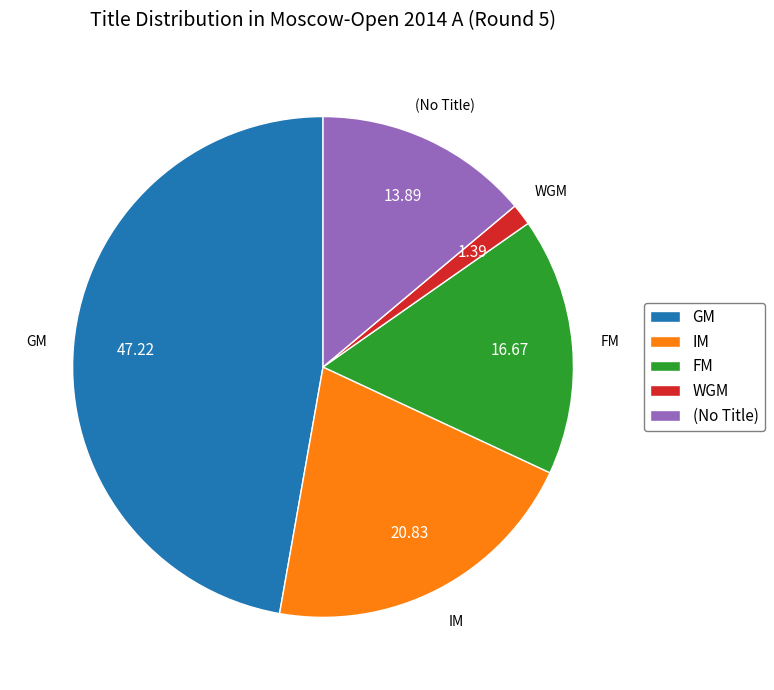

Which slice is the largest?

GM